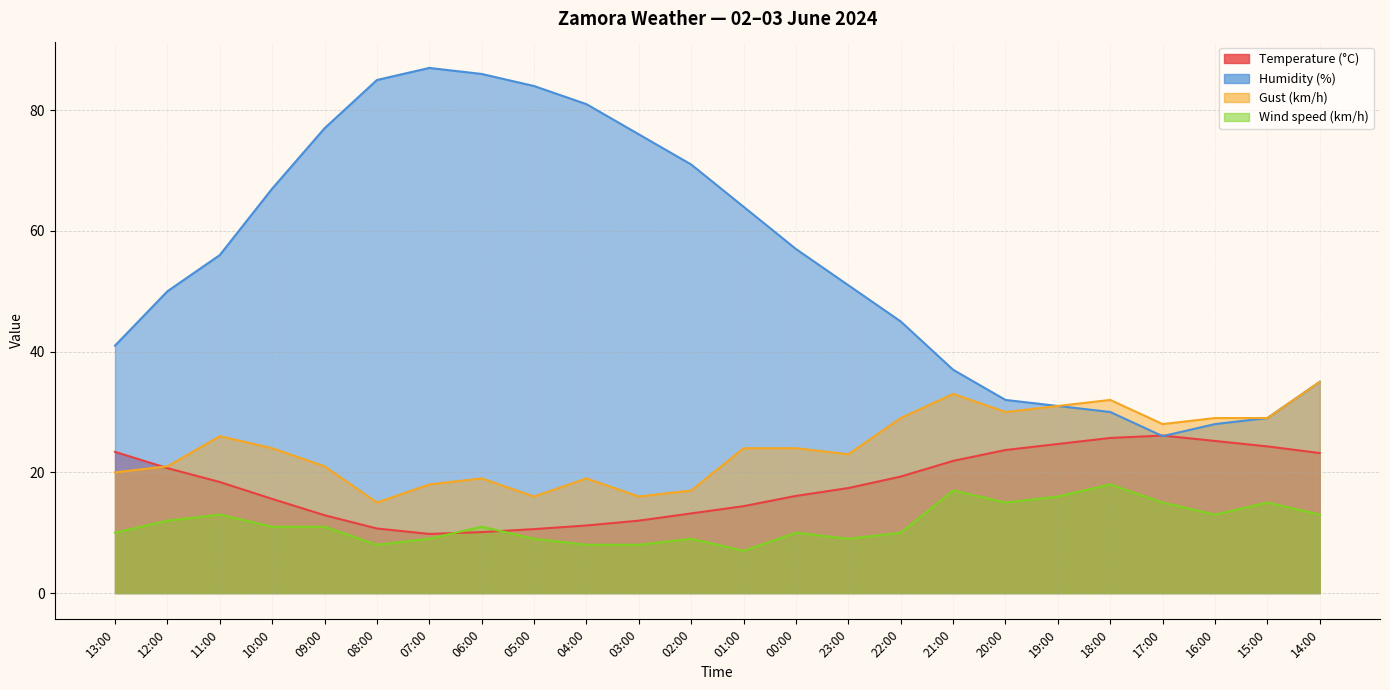

At which category is the sum across all series the highest?

06:00